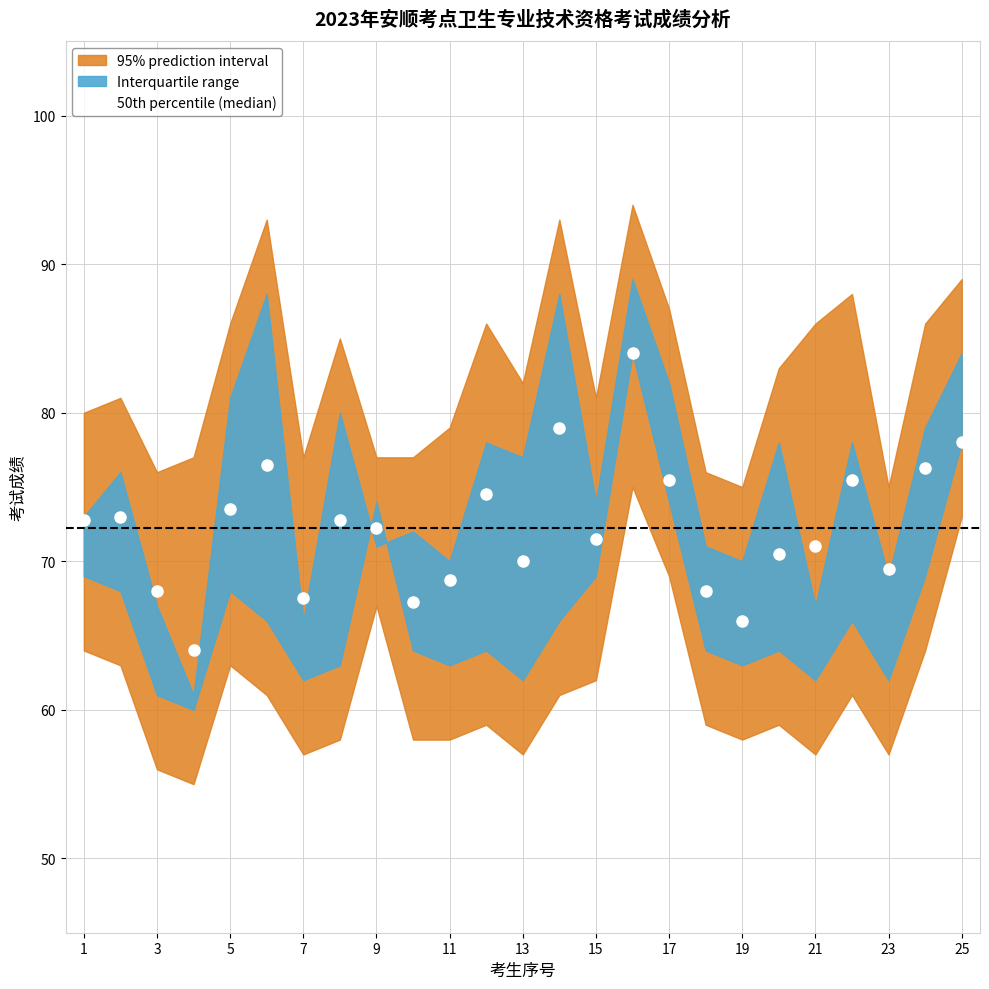

How many data points does each series have?

25